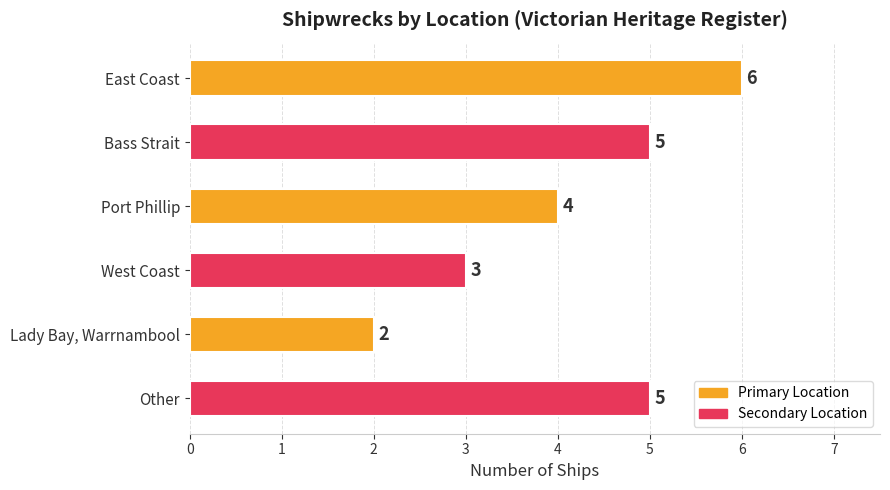

What is the difference between the maximum and second lowest values?

3